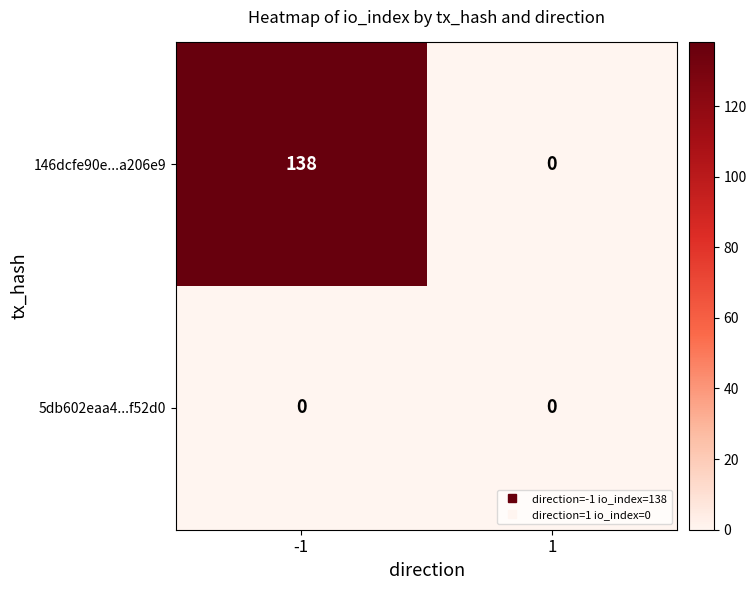

List the series in order of their overall mean, highest first.

146dcfe90e...a206e9, 5db602eaa4...f52d0